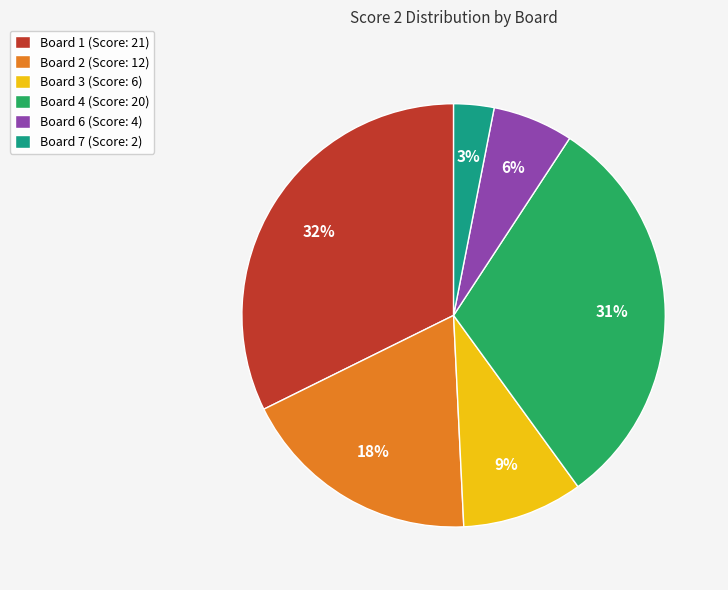

To the nearest percent, what is the average slice percentage?

17%